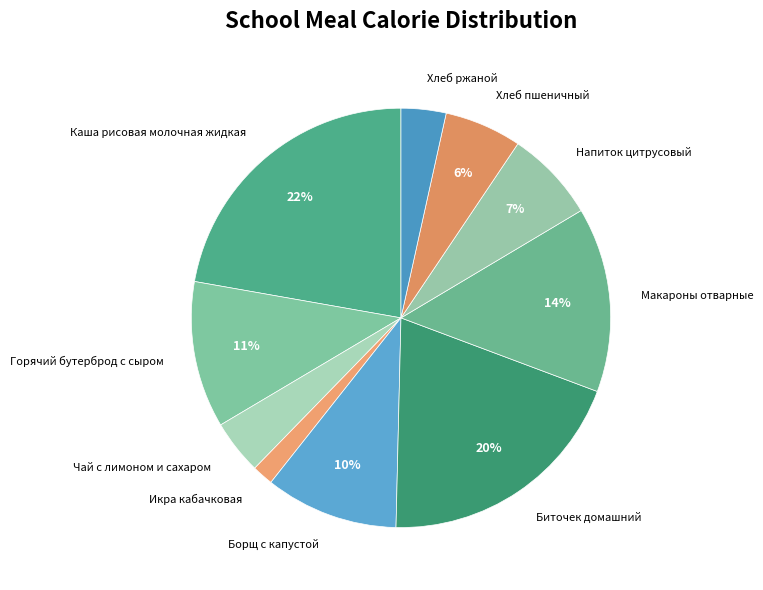

Combined, do Биточек домашний and Напиток цитрусовый account for over 50%?

No